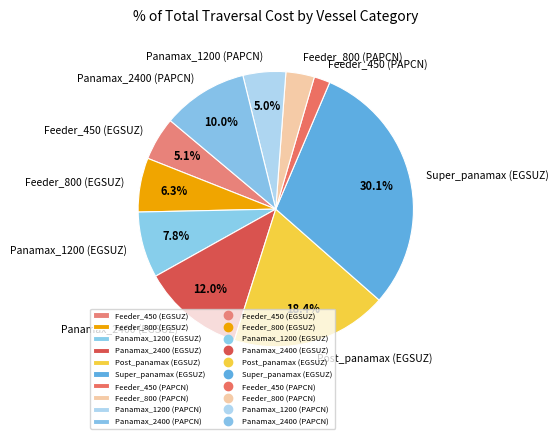

Is there any slice that represents more than half of the pie?

No